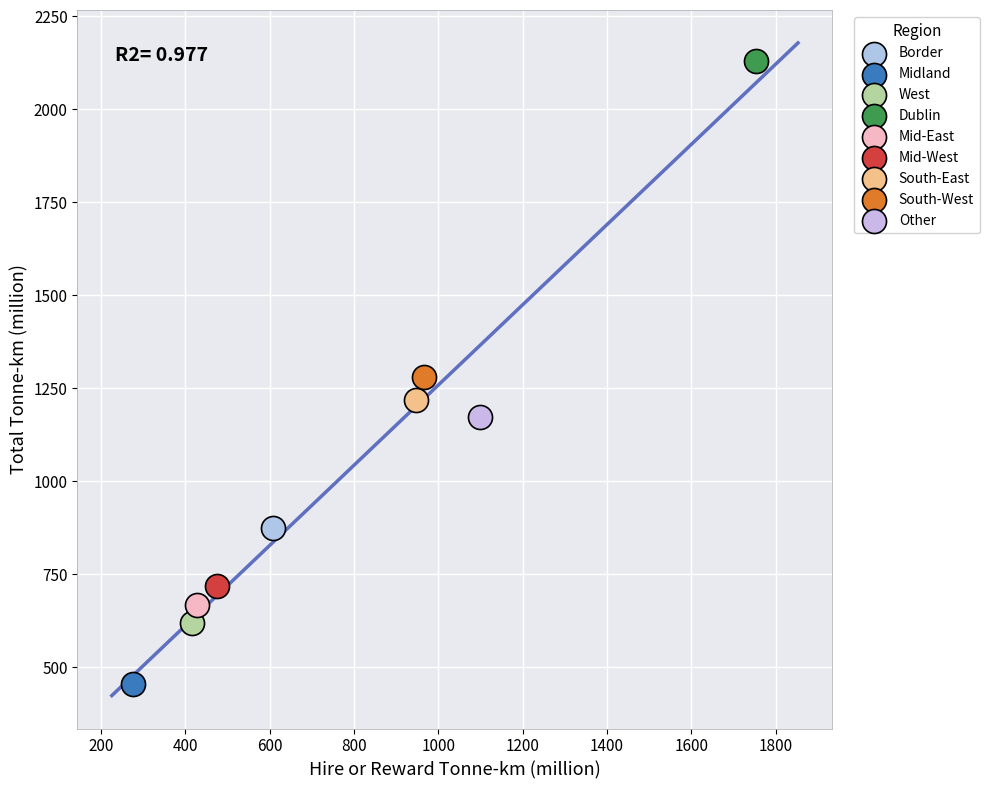

Which series reaches the maximum Y coordinate?

Dublin